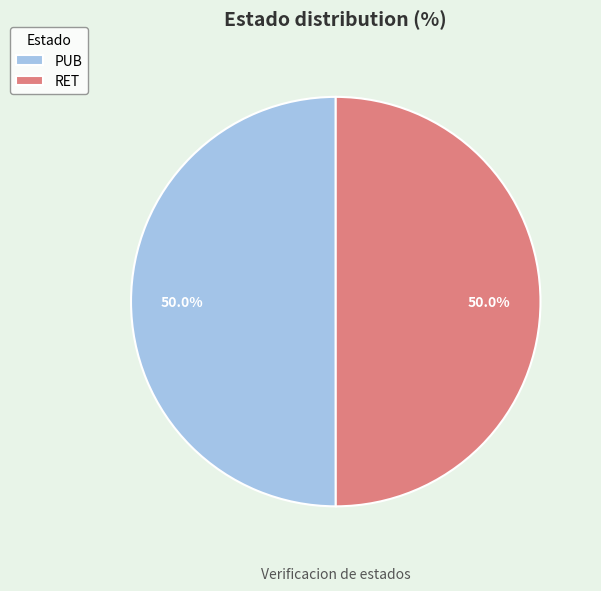

Approximately how many times larger is the value at RET compared to PUB?

1.0